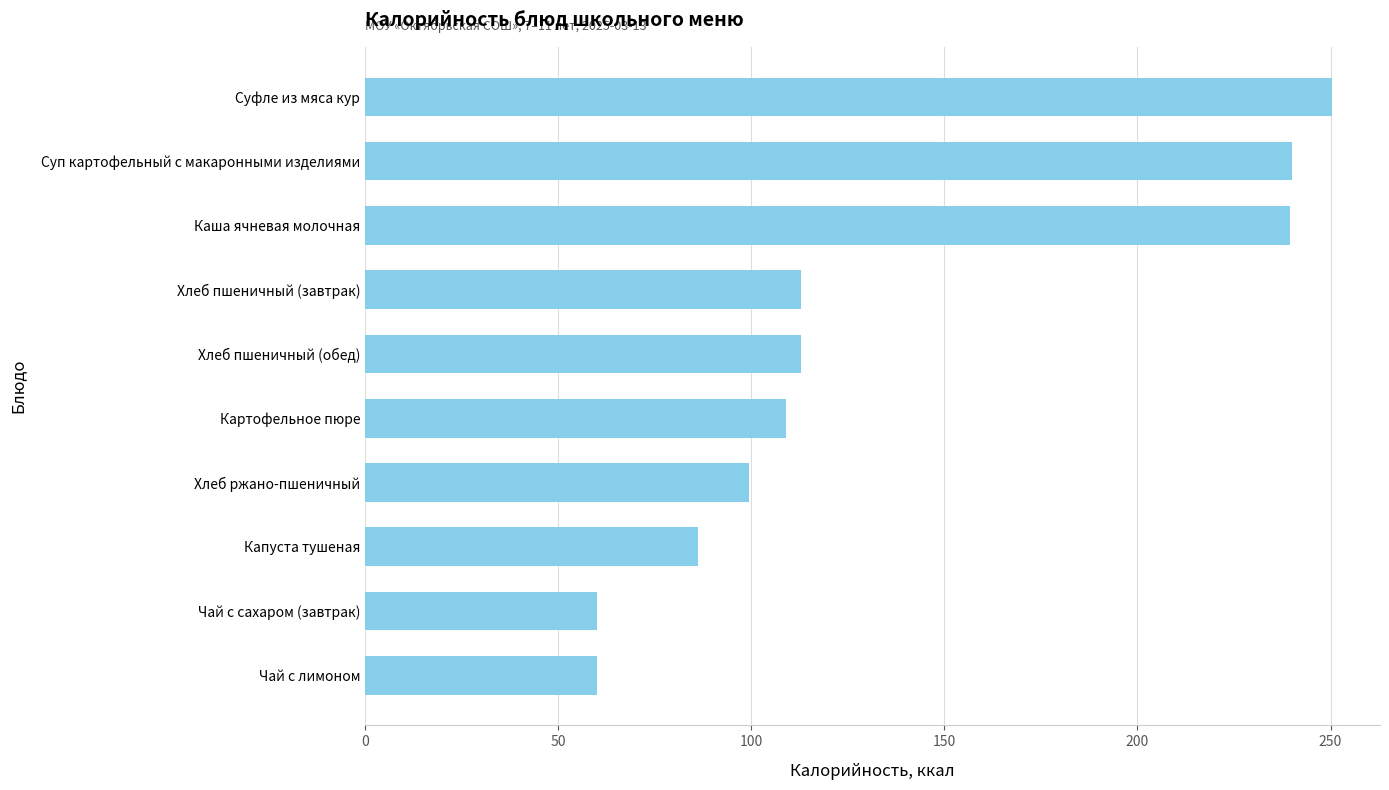

What is the maximum value shown in the chart?

250.3